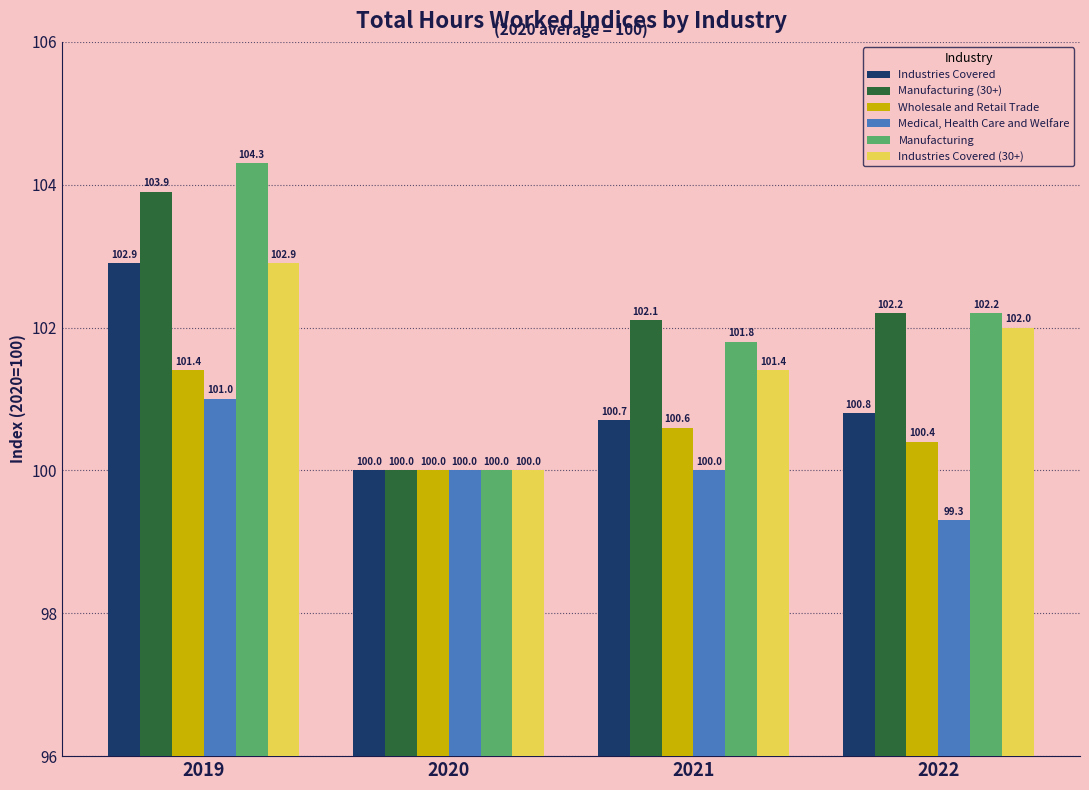

At which category is the sum across all series the highest?

2019